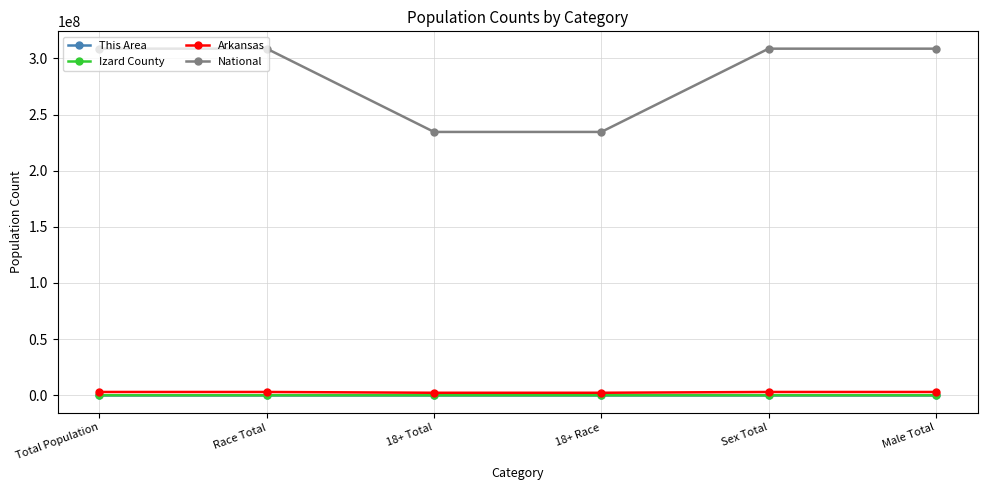

What is the label of the 6th point from the right?

Total Population